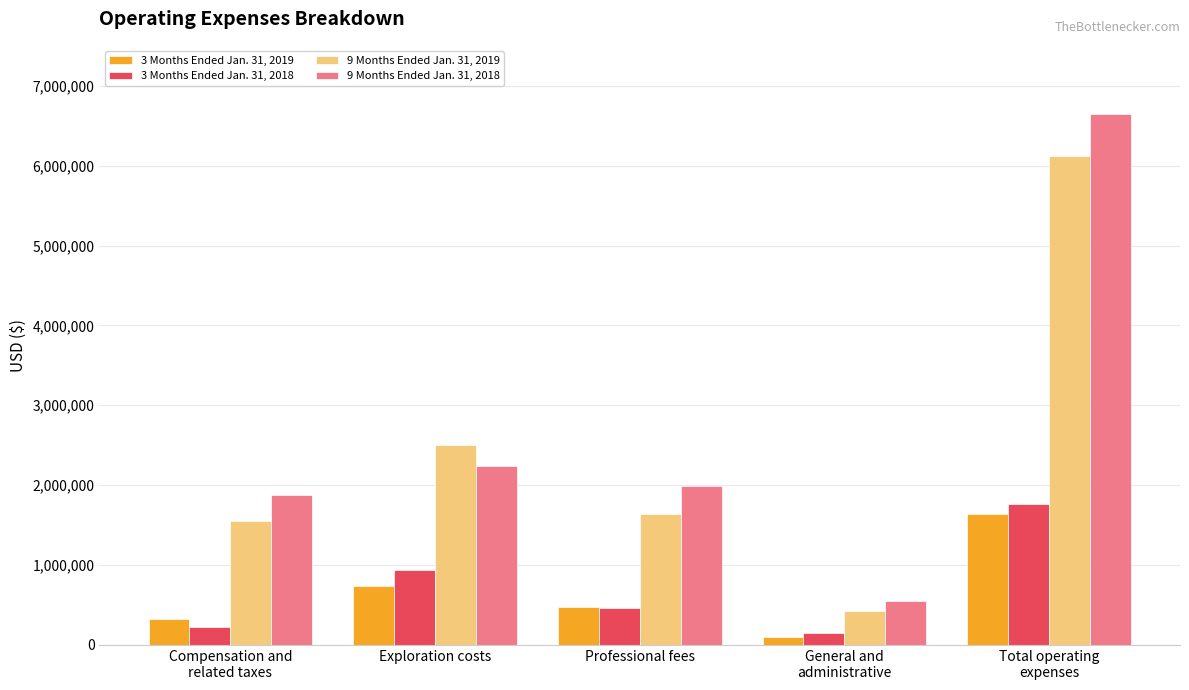

What is the spread (max minus min) of values at Professional fees?

1526687